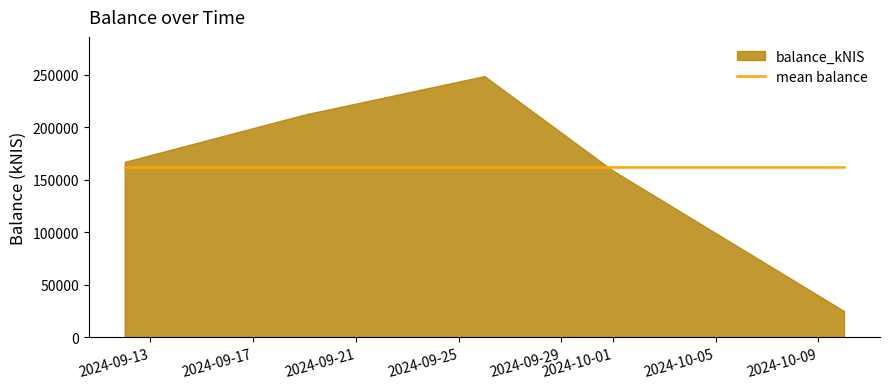

List the labels in order of value, smallest first.

2024-10-10, 2024-10-01, 2024-09-12, 2024-09-19, 2024-09-26